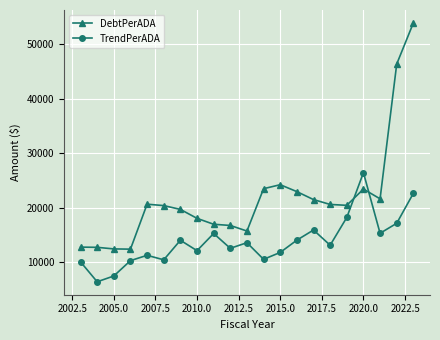

True or false: TrendPerADA and DebtPerADA intersect in this chart.

True